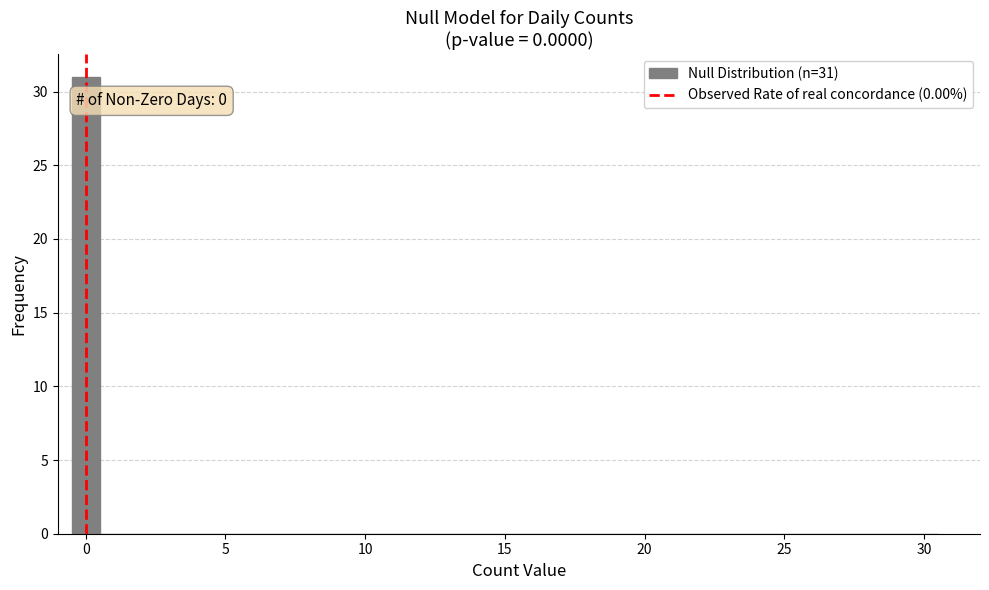

Around what value on the x-axis is the tallest bar? Give the approximate position of its centre, as read against the axis.

0.0